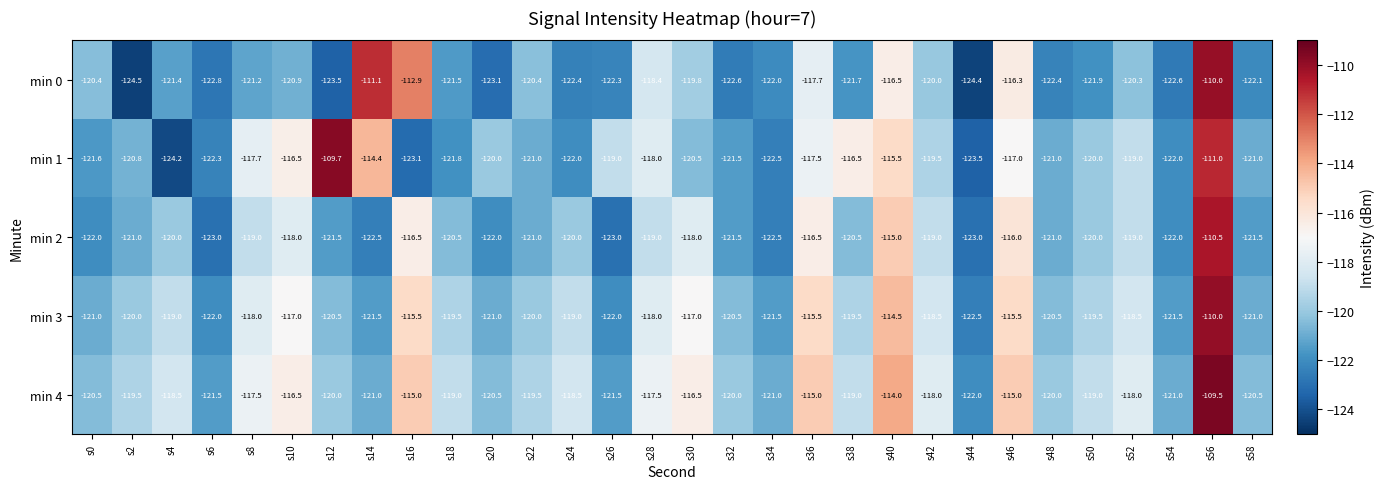

What is the sum of all min 1 values?

-3580.1